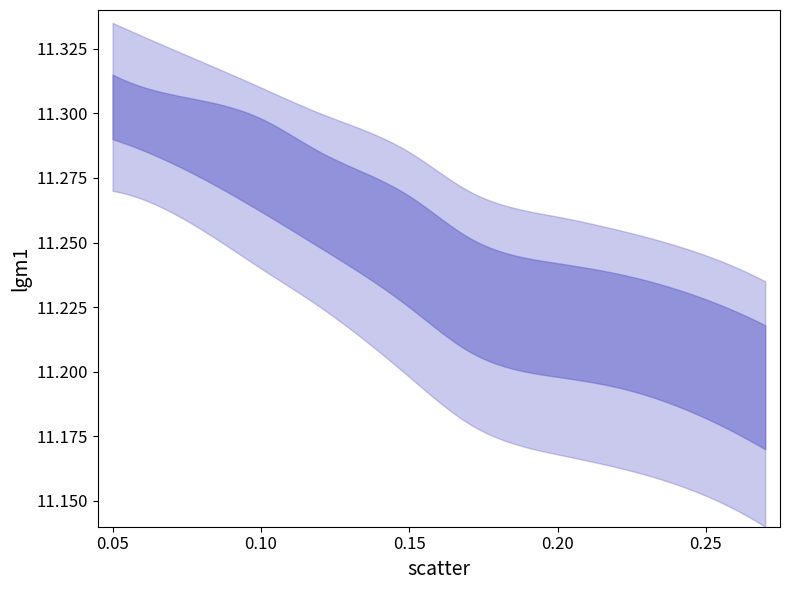

Which series has the largest total across all categories?

upper2